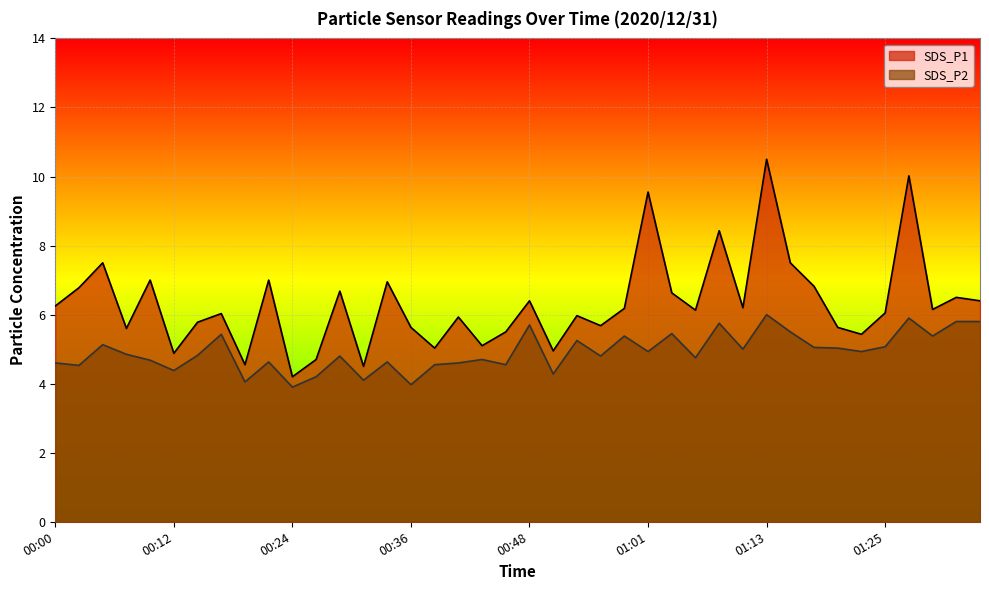

True or false: SDS_P1 and SDS_P2 cross at least once.

False